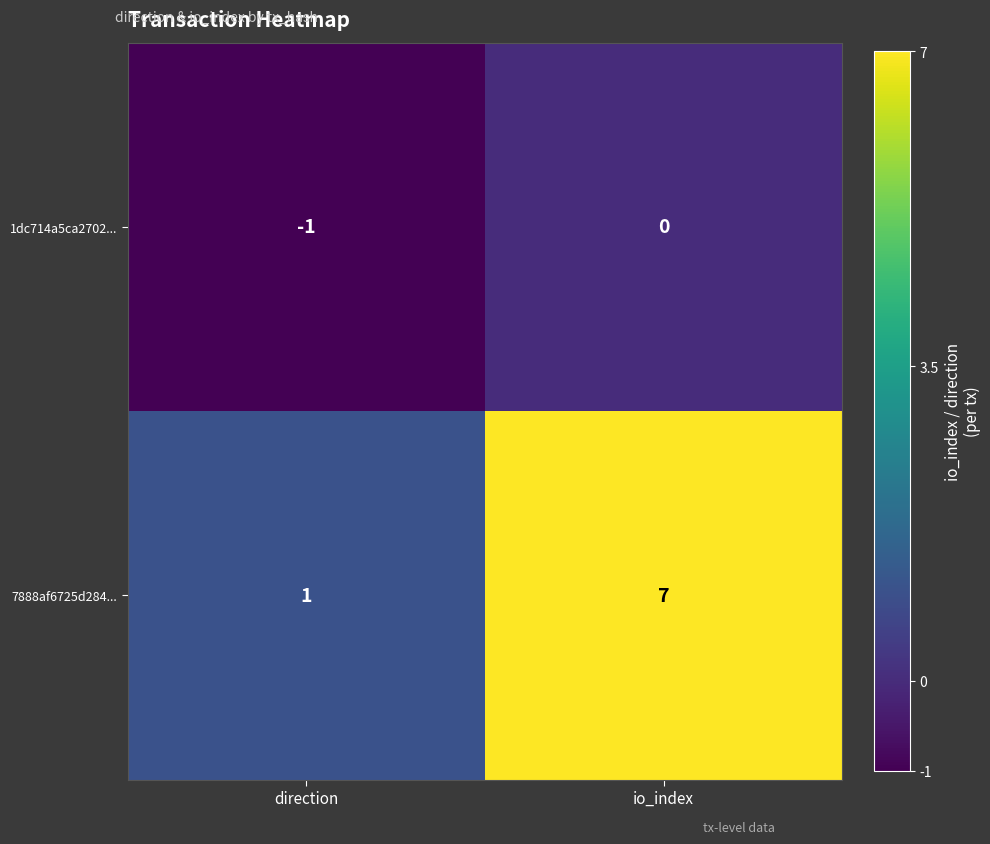

Rank the series by their maximum value, from highest to lowest.

7888af6725d284..., 1dc714a5ca2702...